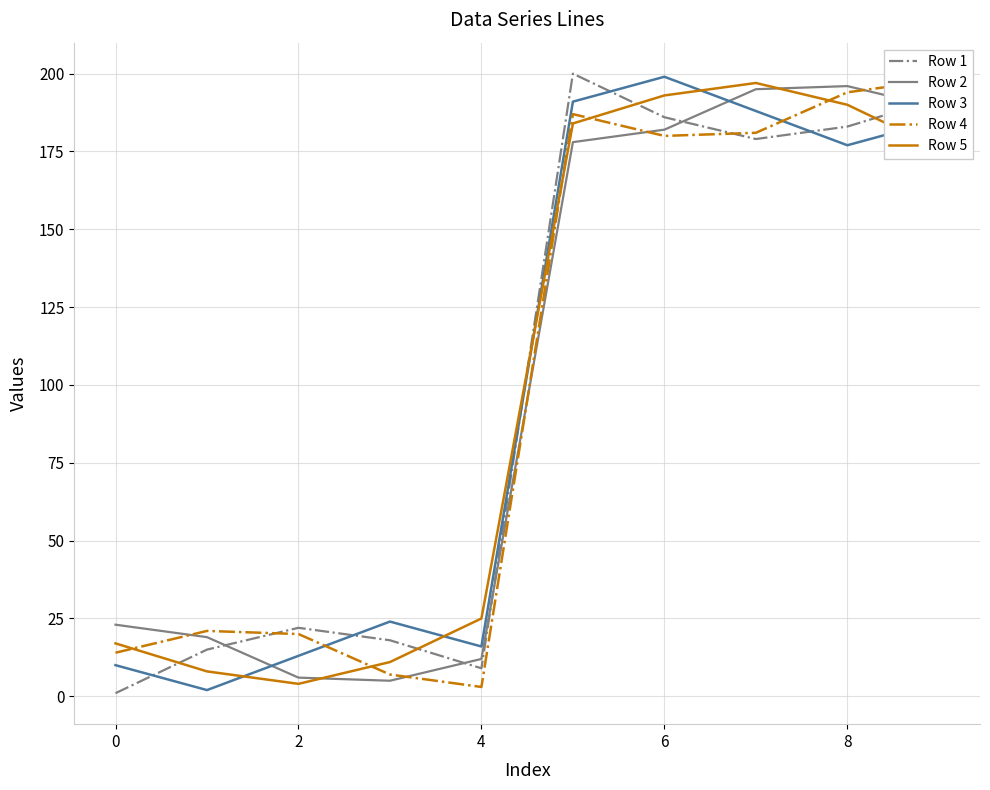

What is the smallest value displayed?

1